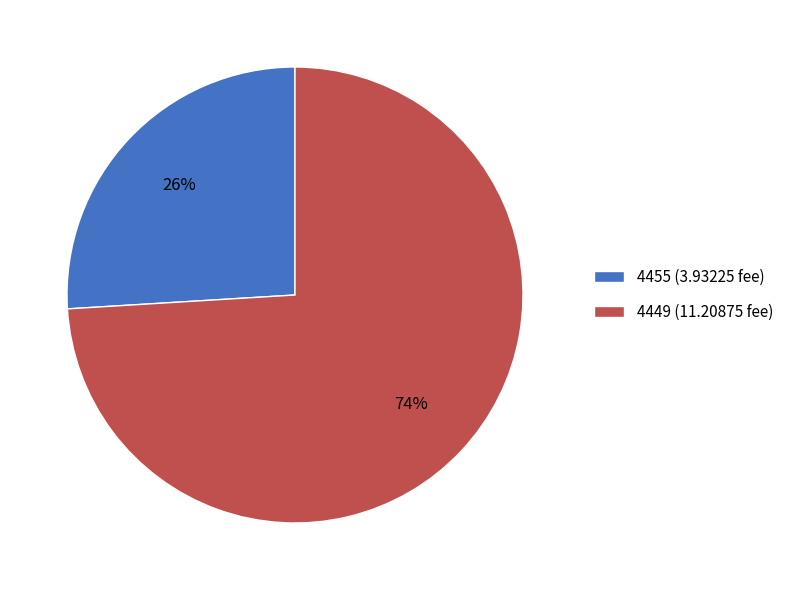

Is the sum of 4449 (11.20875 fee) and 4455 (3.93225 fee) greater than half?

Yes